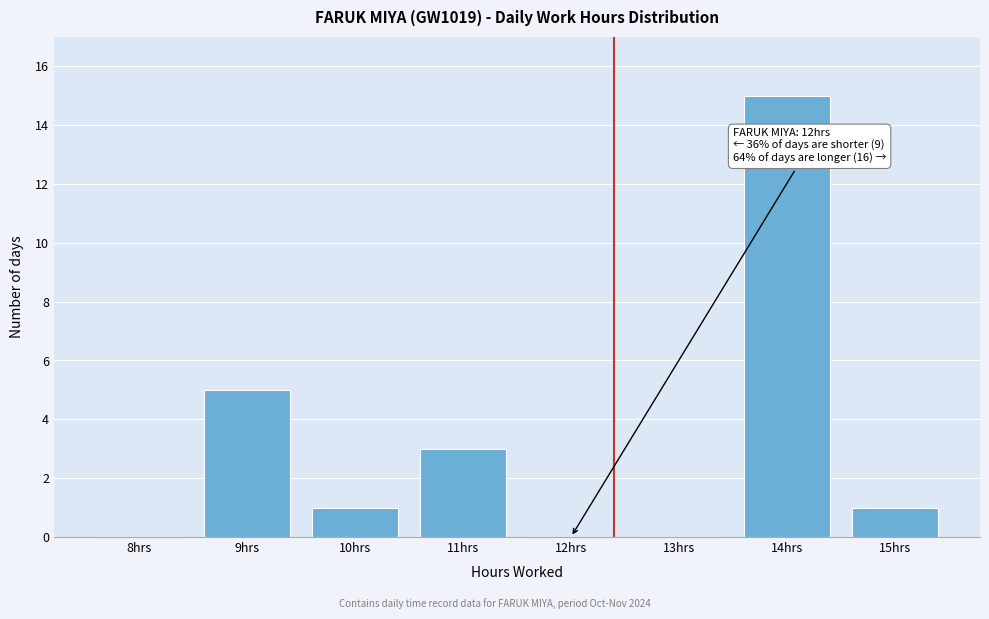

Reading left to right, list all the values displayed in this chart.

8hrs=0	9hrs=5	10hrs=1	11hrs=3	12hrs=0	13hrs=0	14hrs=15	15hrs=1